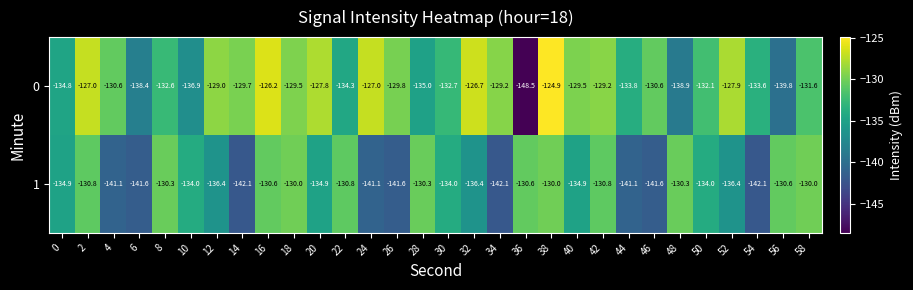

What is the sum of all 0 values?

-3957.6